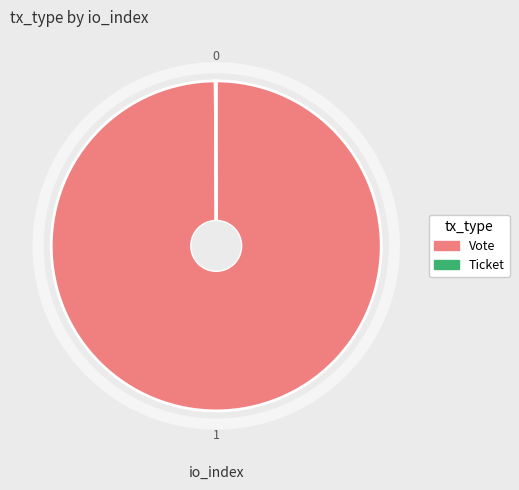

Which category accounts for the majority?

Vote